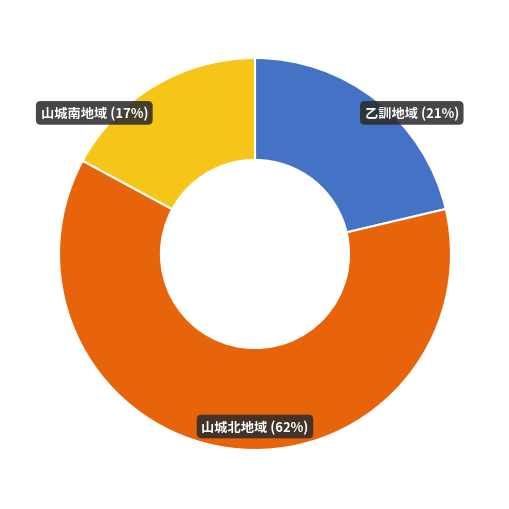

Does any single category account for the majority?

Yes